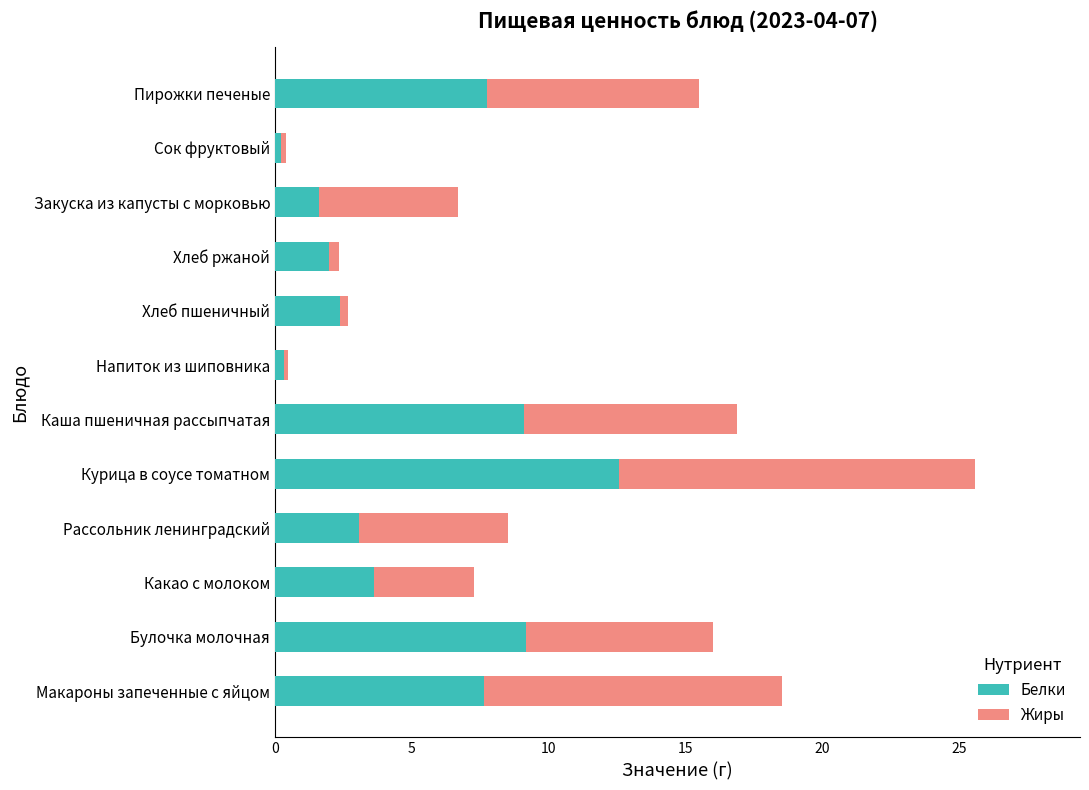

What is the highest value of the Белки series?

12.6